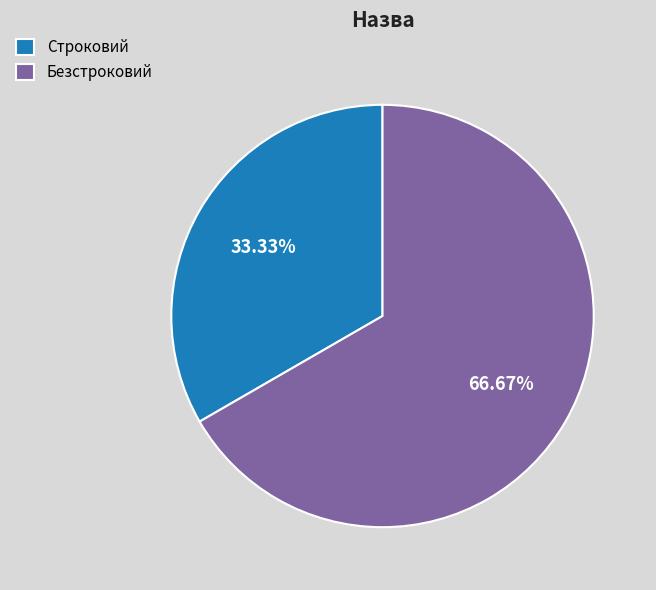

Count the number of slices in the pie.

2